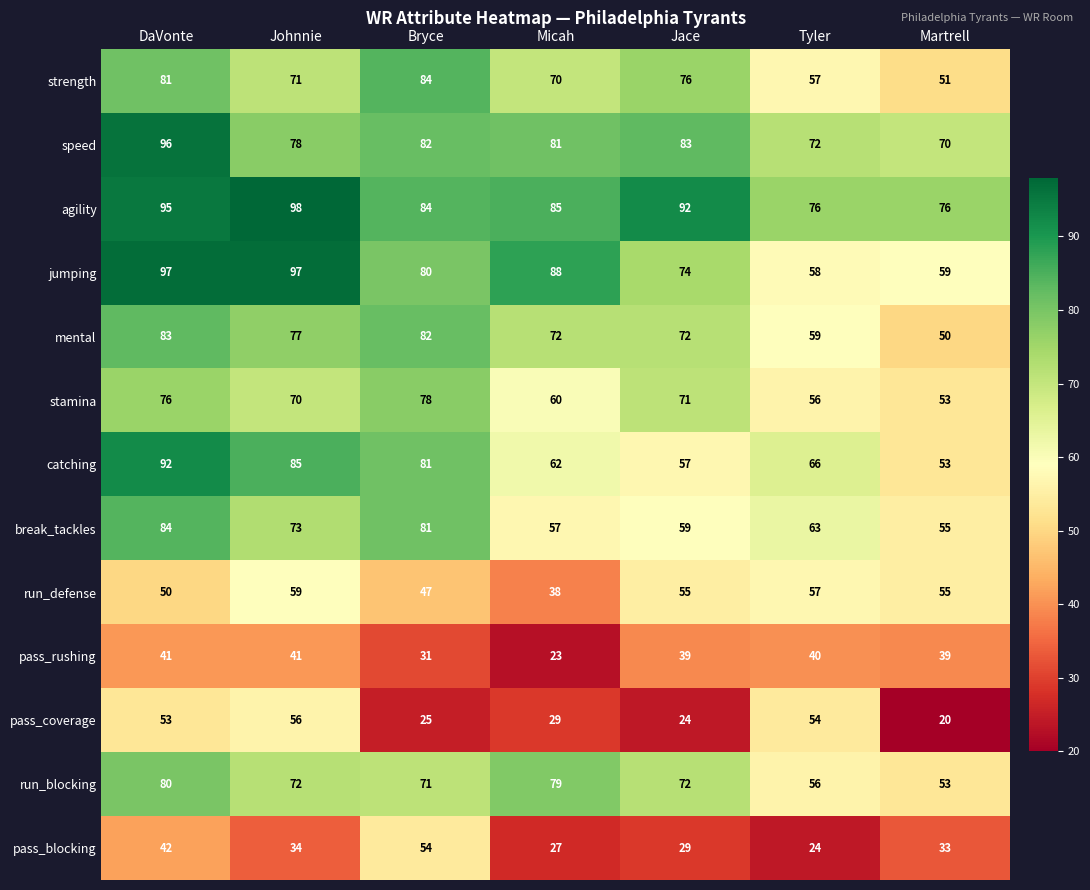

What is the difference between the maximum and minimum values in the run_blocking series?

27